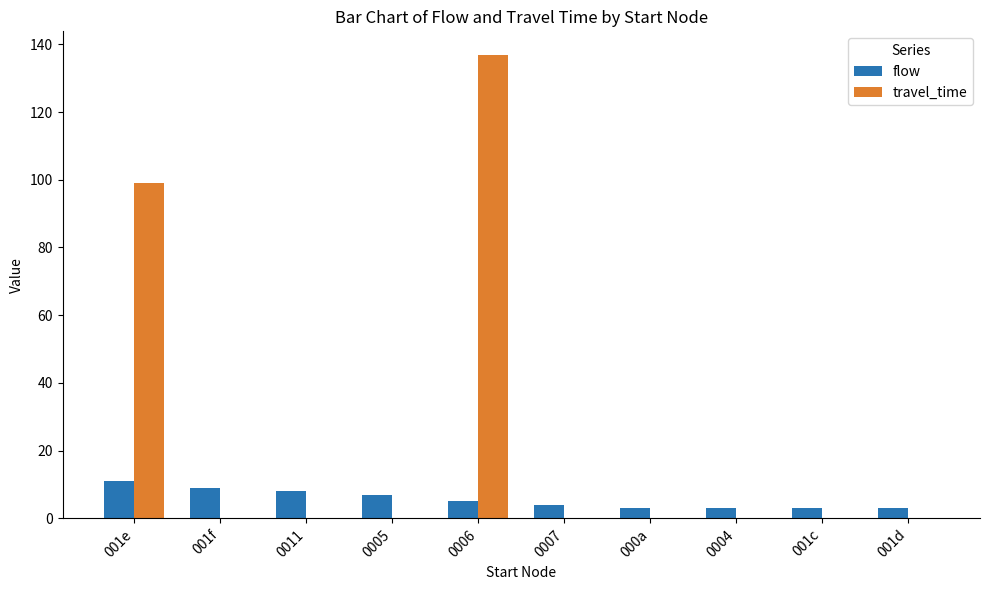

Which series changed the most between 0006 and 0004?

travel_time